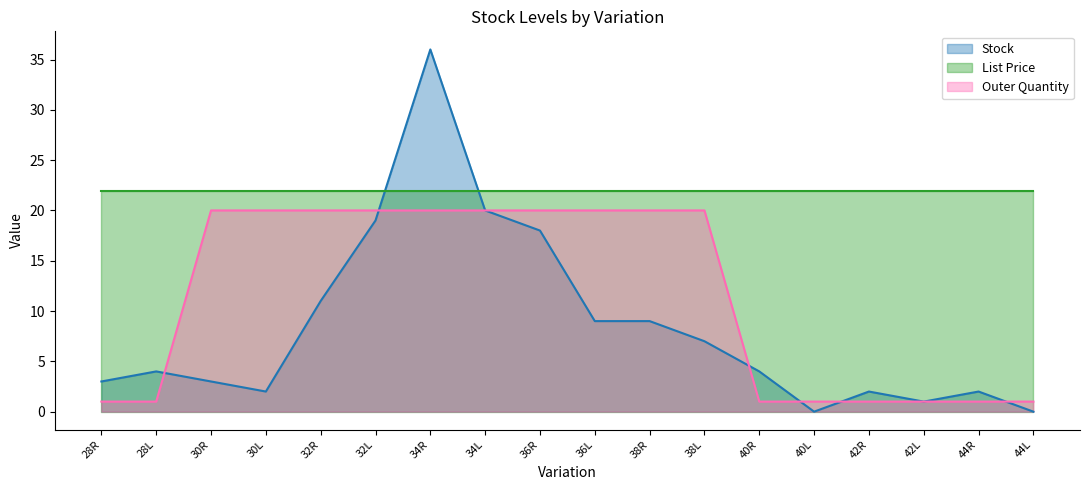

Which has a higher value, 42L or 34L?

34L